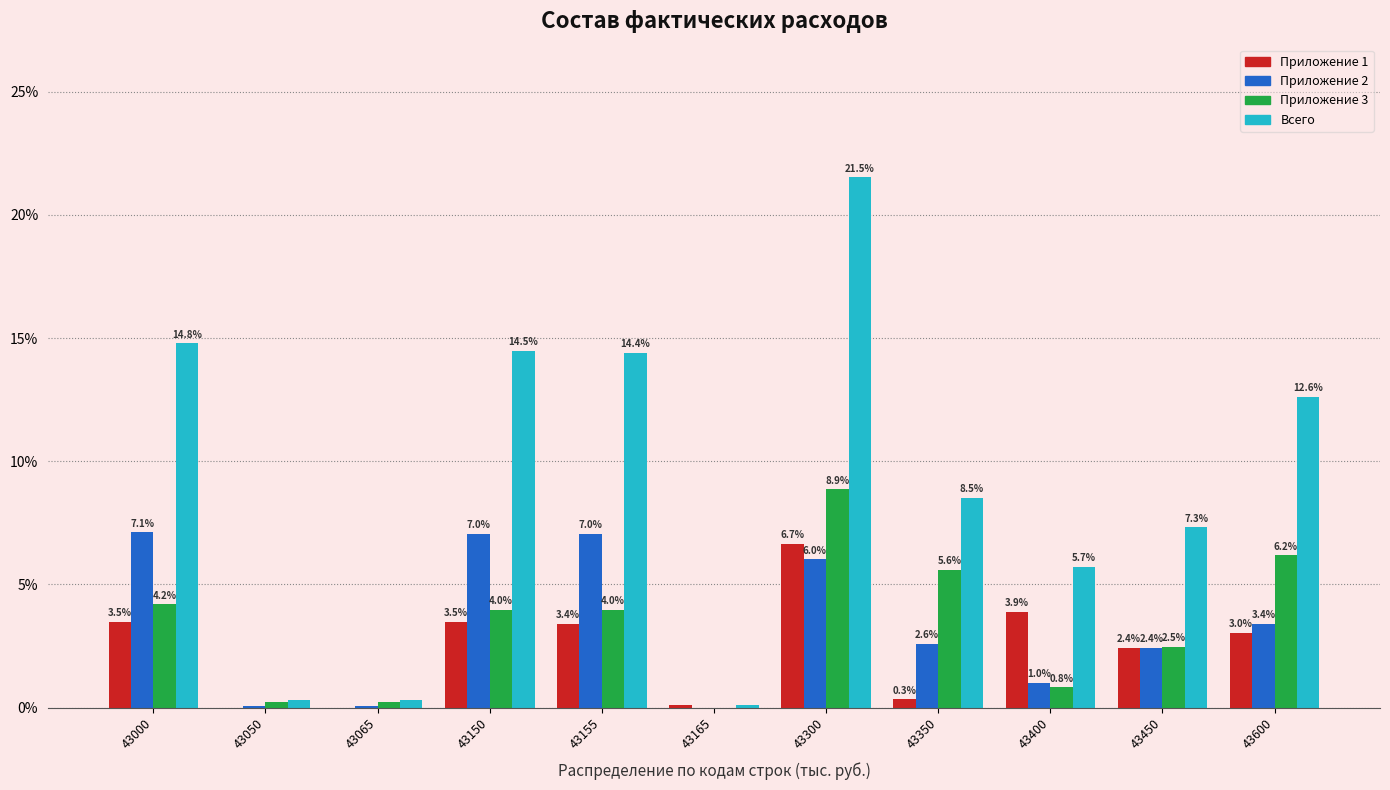

What is the maximum value shown in the chart?

21.5